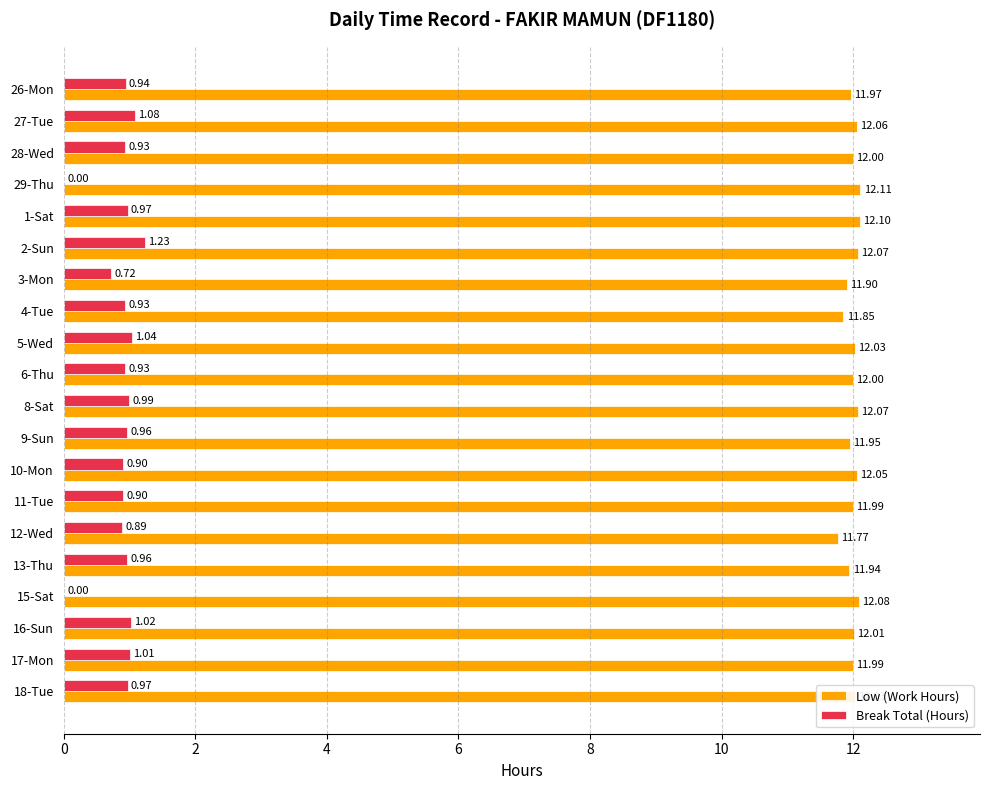

What is the sum of the Low (Work Hours) values at 17-Mon and 15-Sat?

24.1